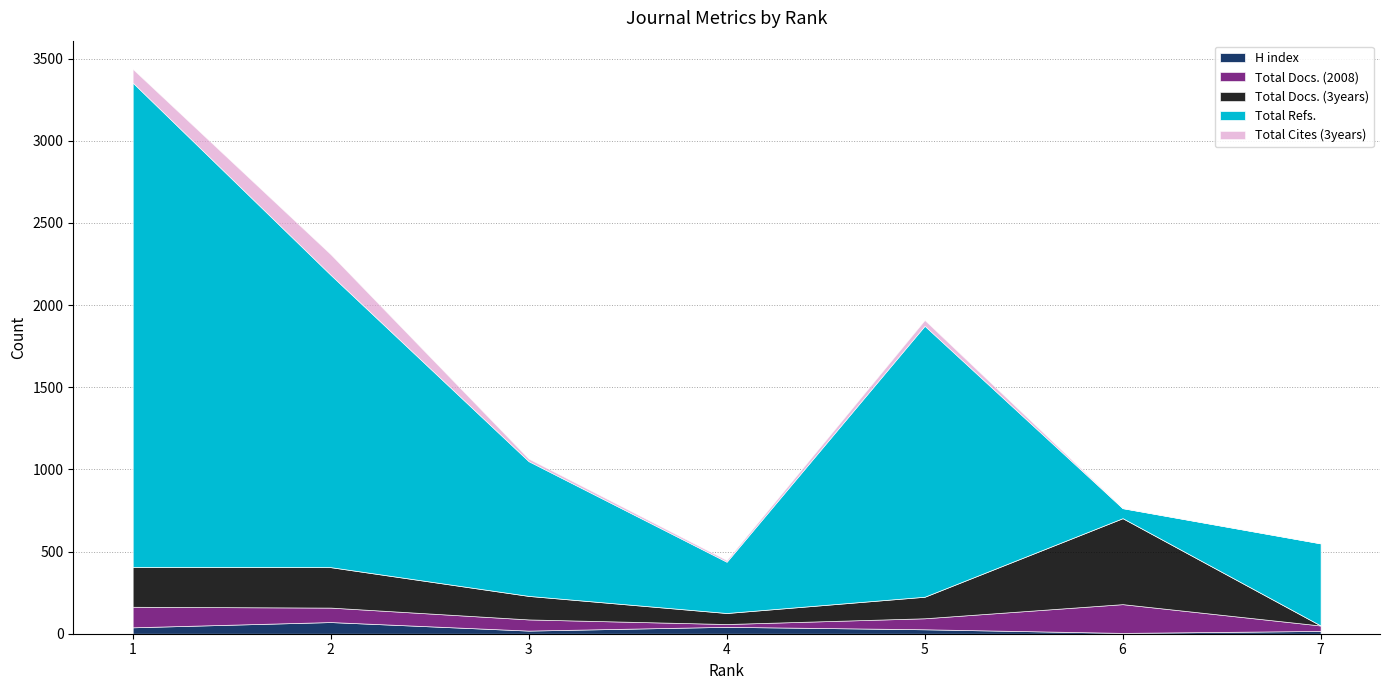

Between 7 and 1, which is larger?

1